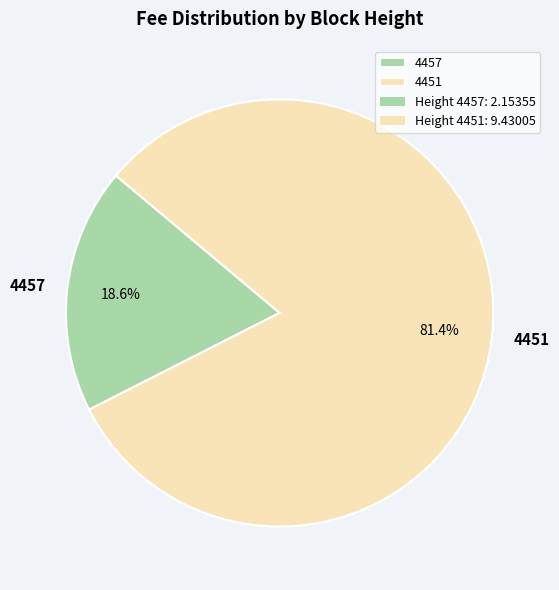

How many segments does this pie chart have?

2